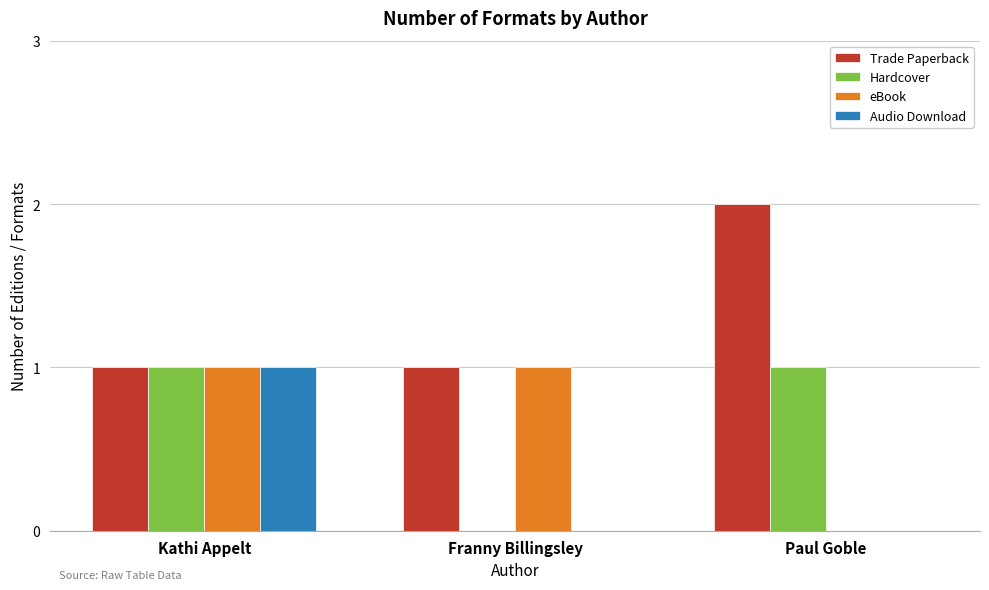

Reading right to left, what are all the values shown in this chart?

Trade Paperback: 2	1	1
Hardcover: 1	0	1
eBook: 0	1	1
Audio Download: 0	0	1